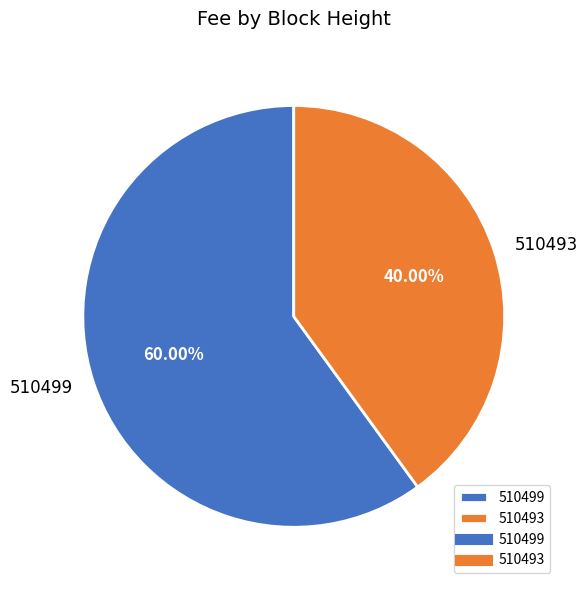

Does 510499 account for over 50% of the chart?

Yes